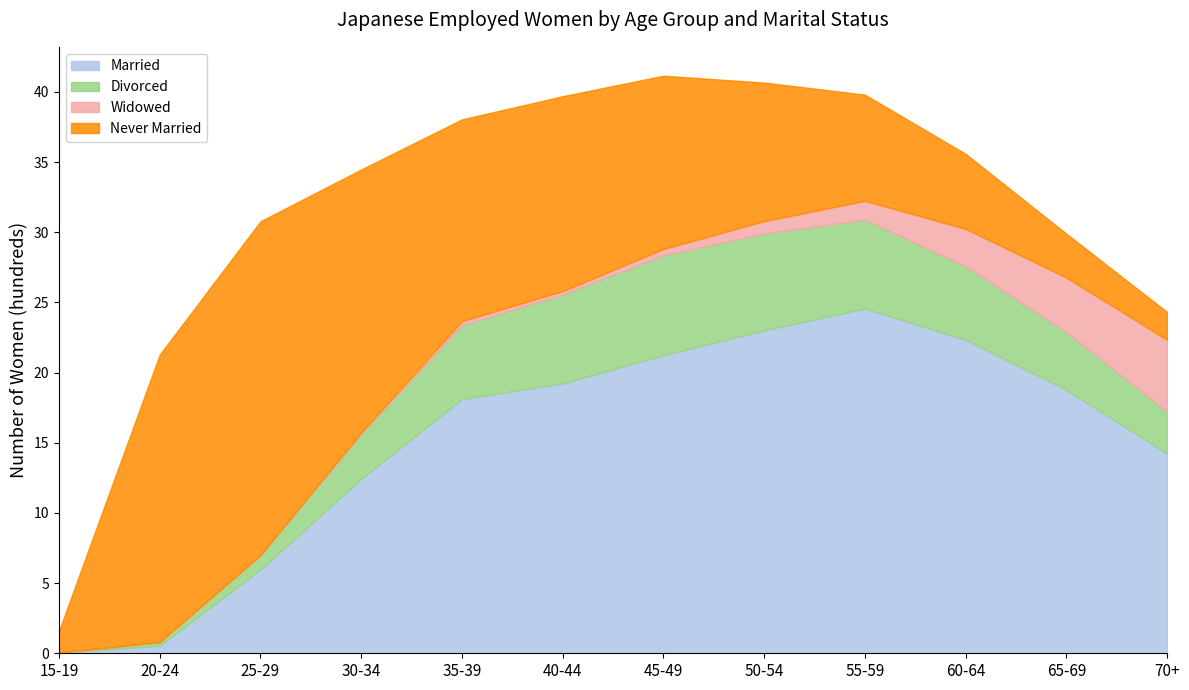

True or false: Married has a value of 18.8 at 65-69.

True